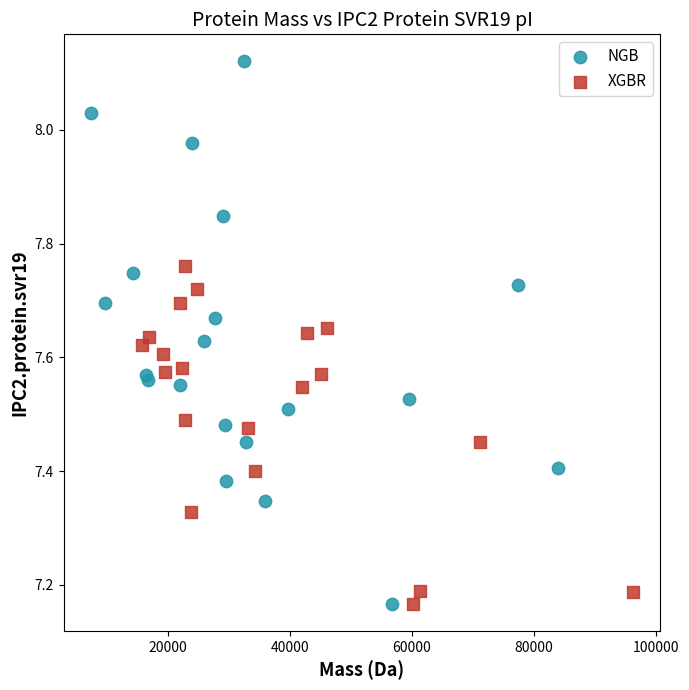

Which series has the largest Y range (max minus min)?

NGB